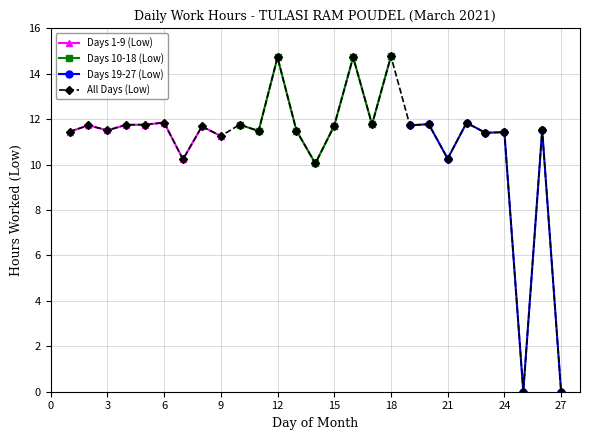

The Day 19-27 (Low) series shows 16.9 at 8. True or false?

False